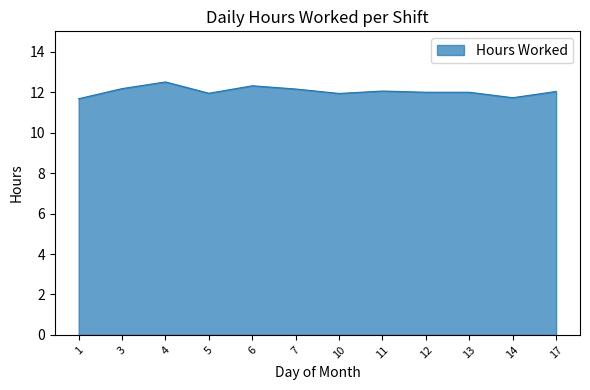

Does the chart have visible grid lines?

No